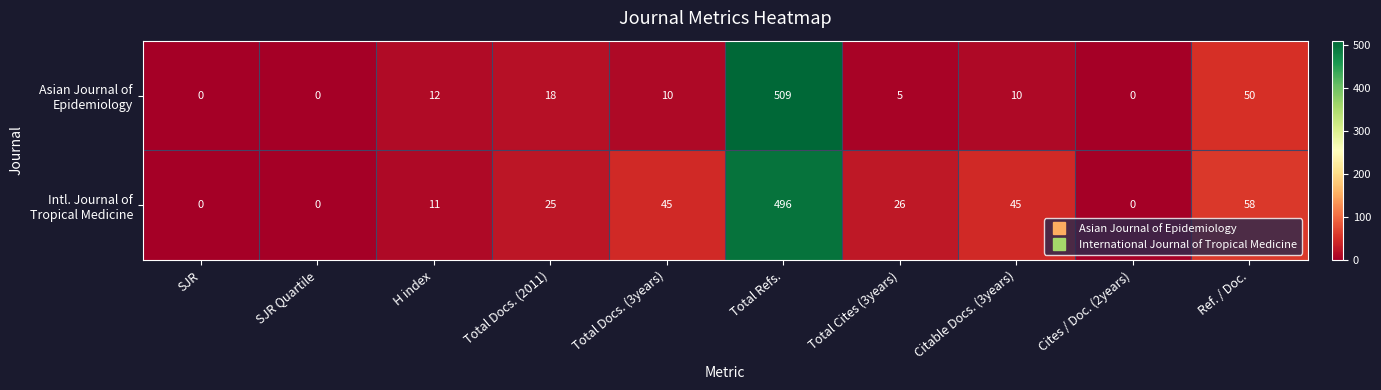

At which category does the chart reach its peak across all series?

Total Refs.